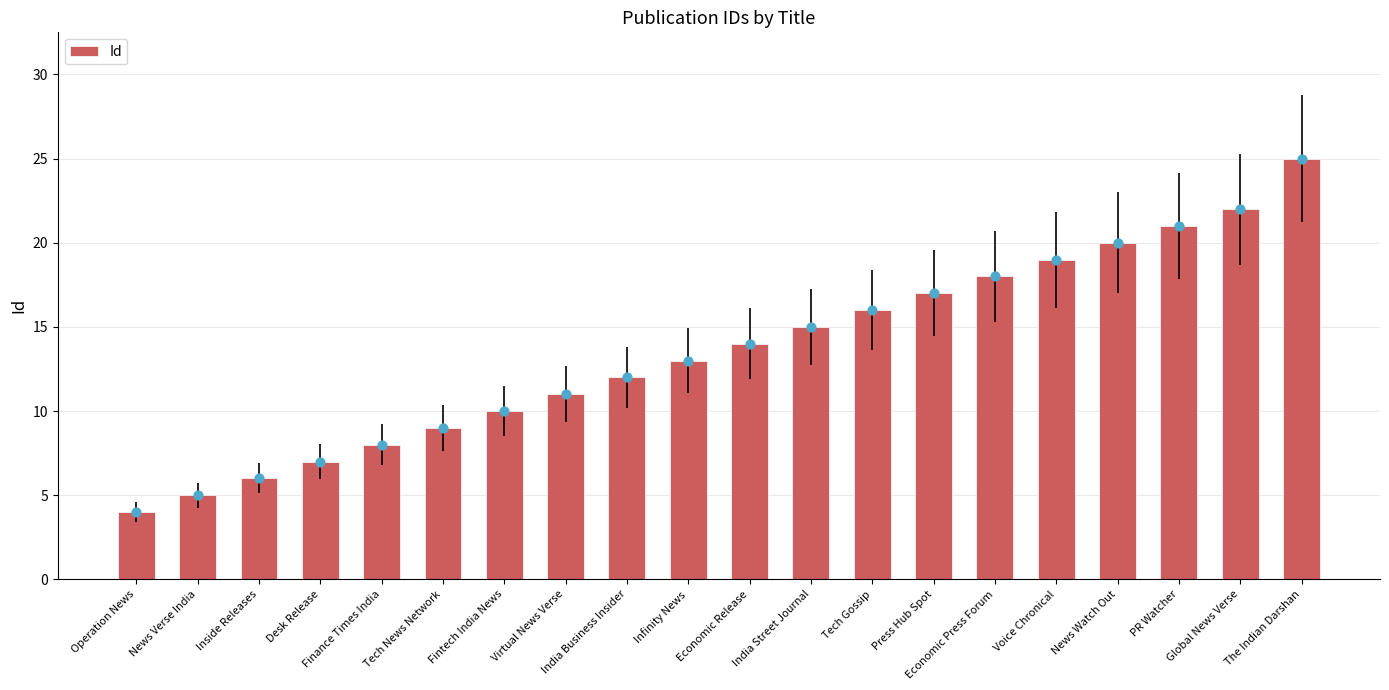

What is the ratio of the value at Press Hub Spot to the value at Desk Release?

2.4